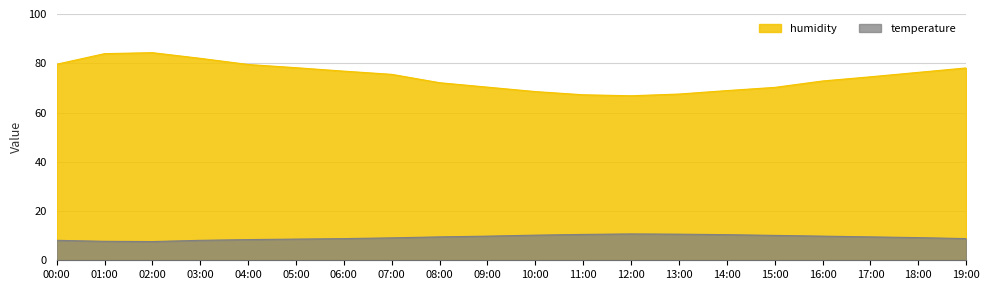

True or false: humidity and temperature cross at least once.

False